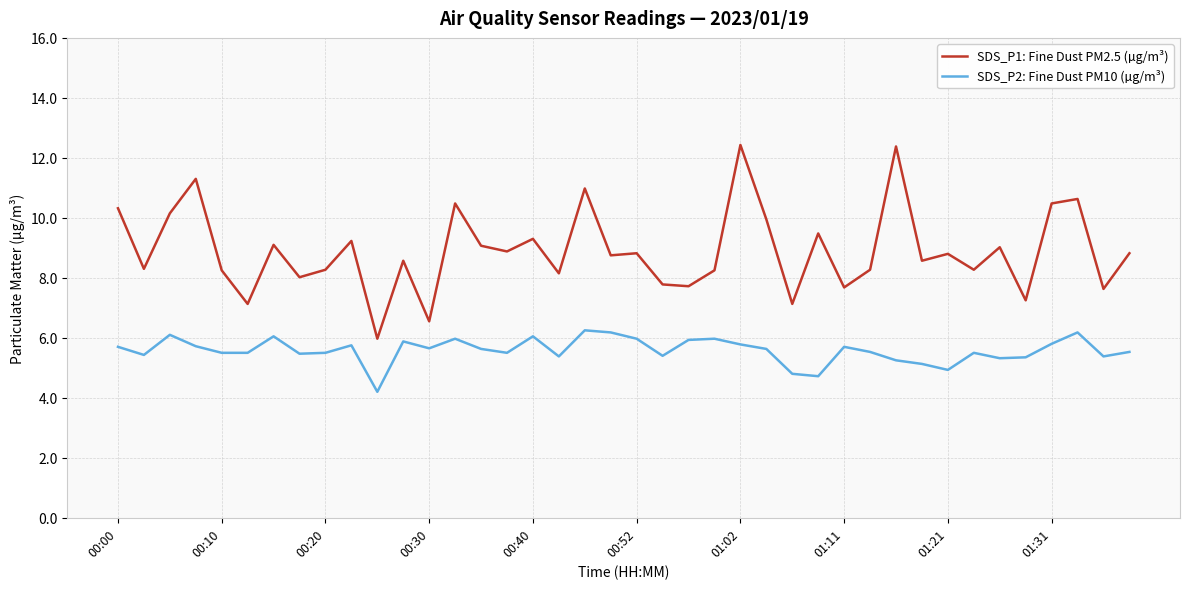

At how many categories does at least one series exceed 4?

40